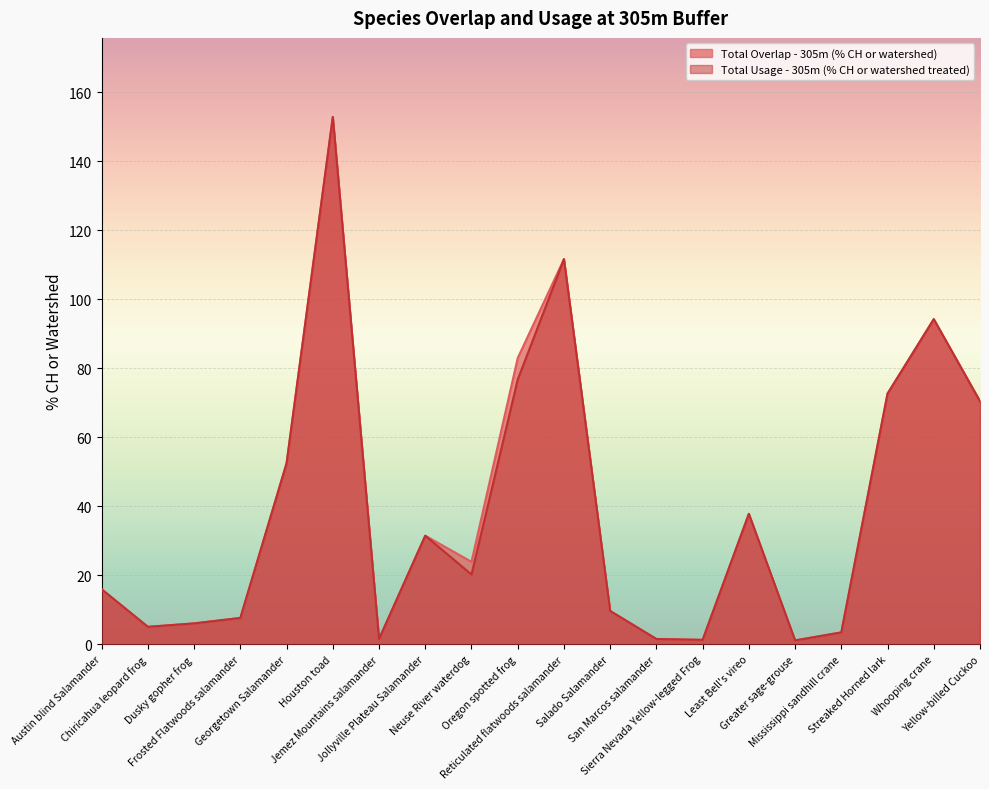

Which series has the widest spread of values?

Total Overlap - 305m (% CH or watershed)